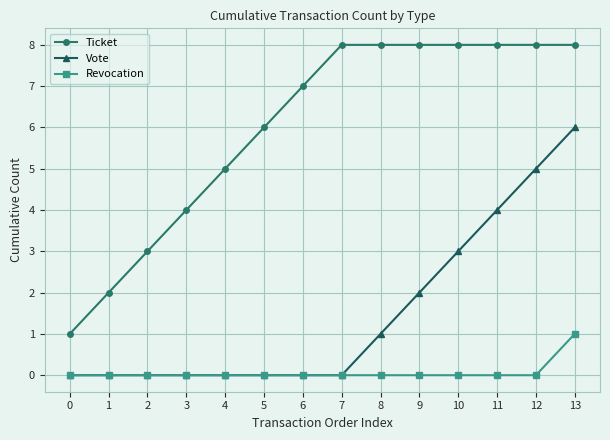

Reading right to left, transcribe all the data shown in this chart.

Ticket: 13=8	12=8	11=8	10=8	9=8	8=8	7=8	6=7	5=6	4=5	3=4	2=3	1=2	0=1
Vote: 13=6	12=5	11=4	10=3	9=2	8=1	7=0	6=0	5=0	4=0	3=0	2=0	1=0	0=0
Revocation: 13=1	12=0	11=0	10=0	9=0	8=0	7=0	6=0	5=0	4=0	3=0	2=0	1=0	0=0